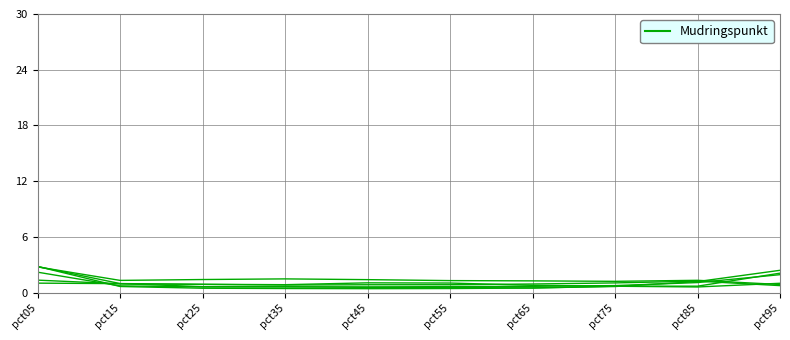

What is the minimum value shown in the chart?

0.7